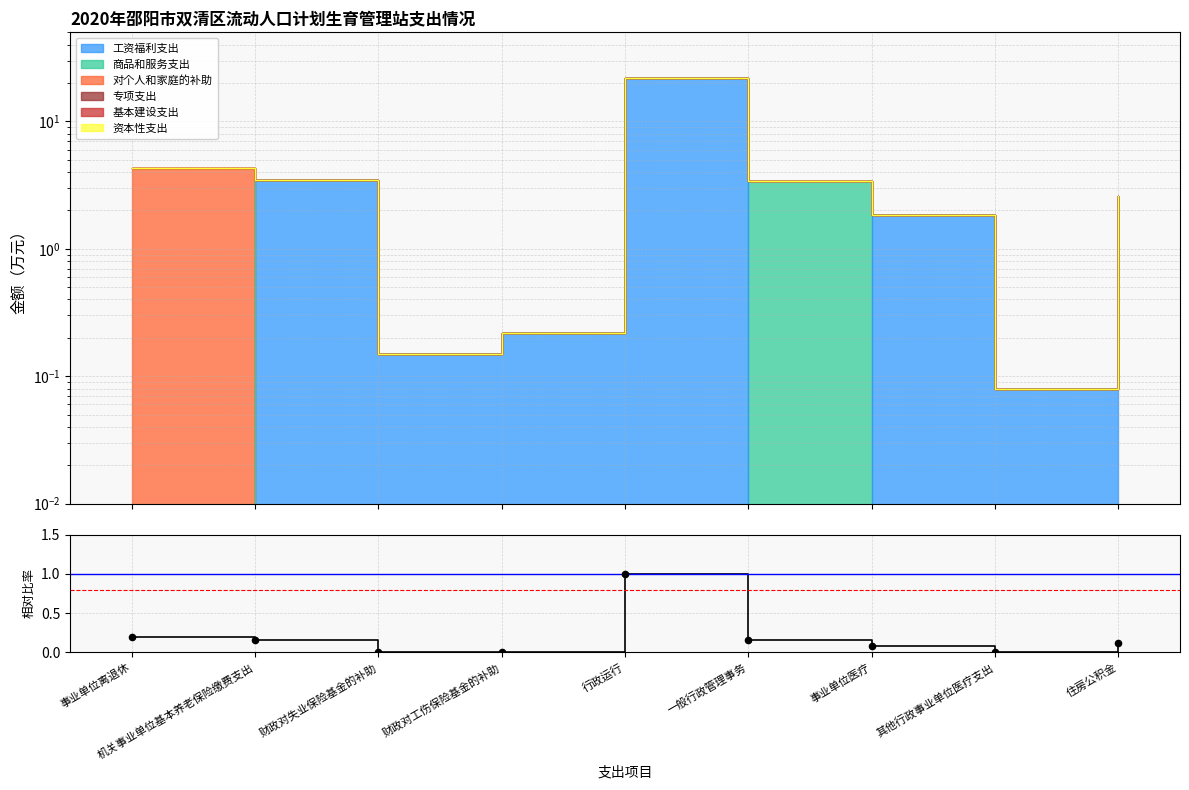

What is the change in value from 一般行政管理事务 to 事业单位医疗?

-0.1